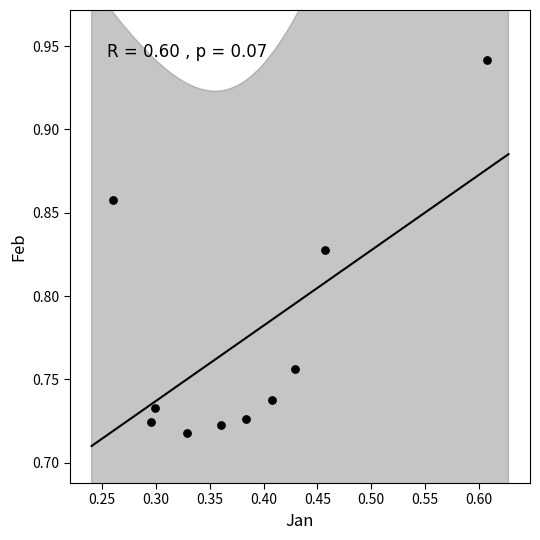

What is the average X value?

0.4